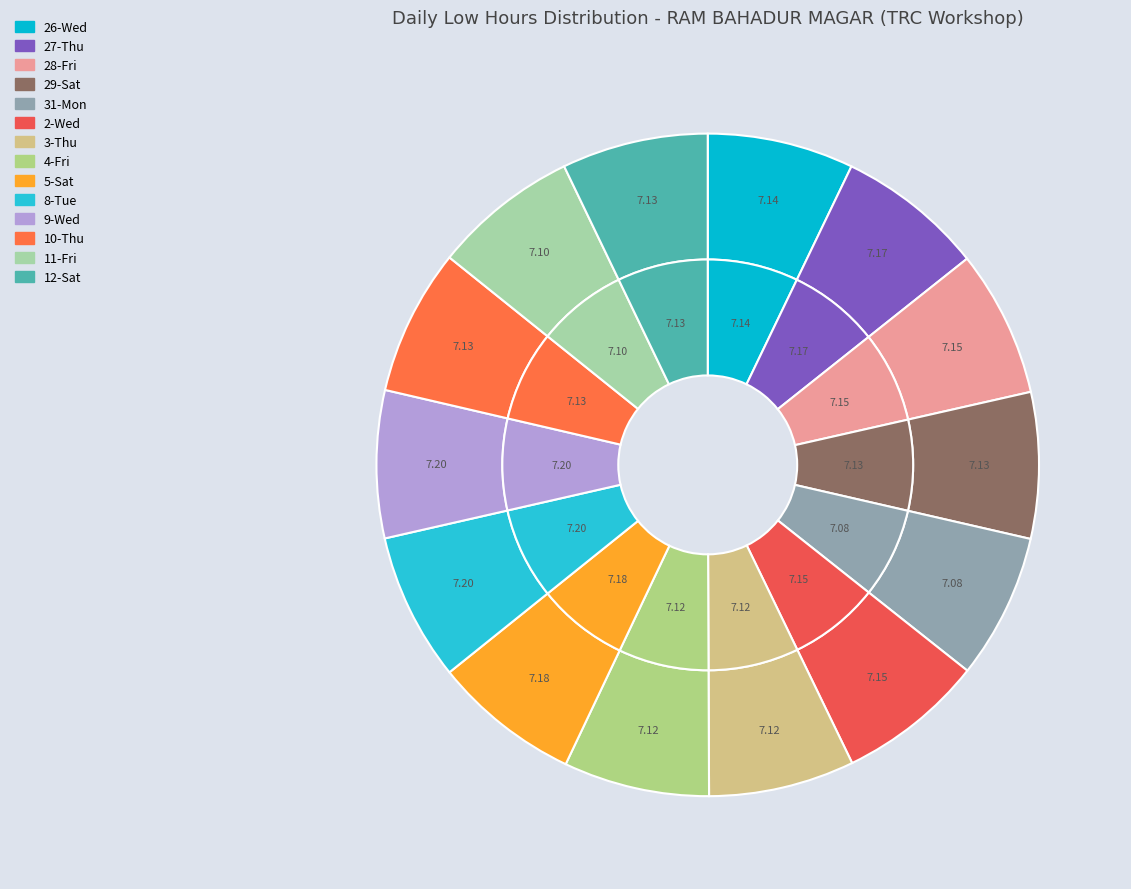

How many slices are in this pie chart?

14